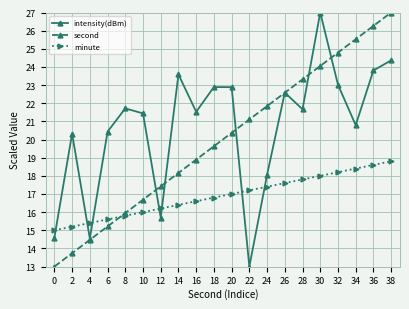

What is the maximum value shown in the chart?

27.0